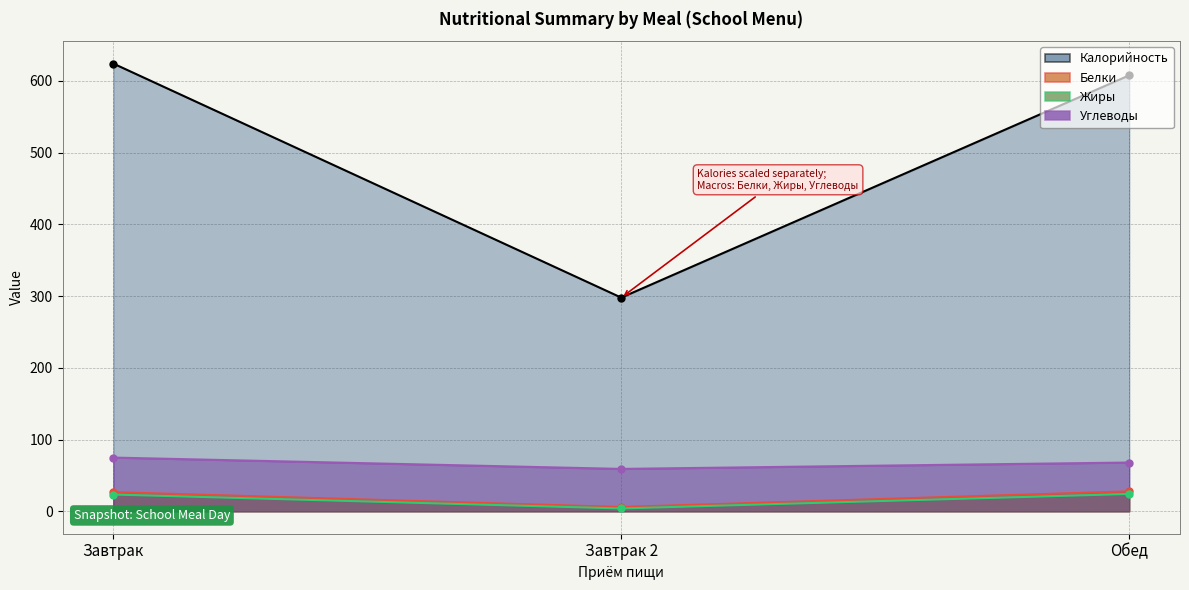

At which label does Белки reach its minimum?

Завтрак 2